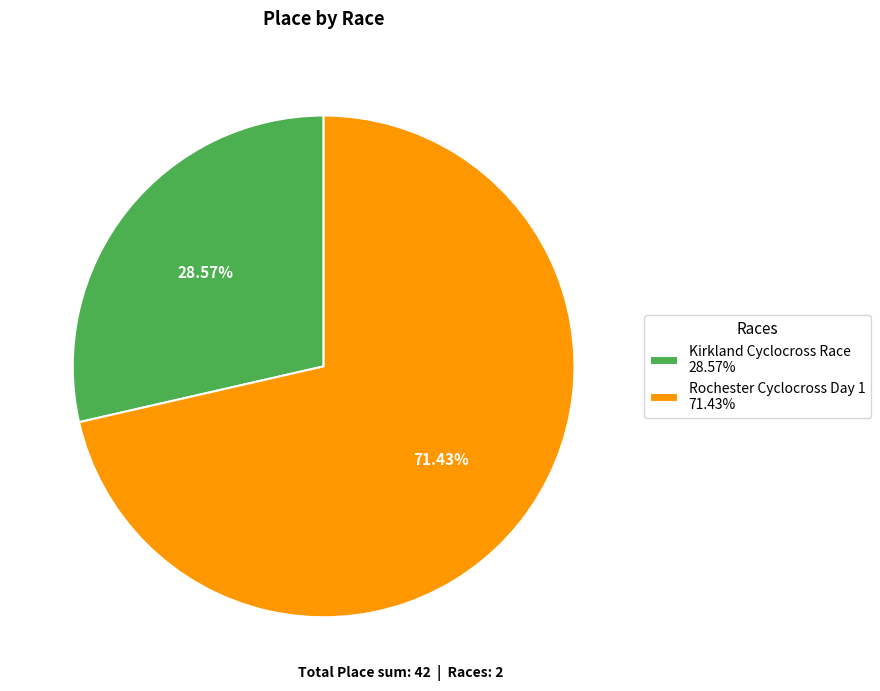

What is the total percentage of Rochester Cyclocross Day 1 and Kirkland Cyclocross Race?

100.0%